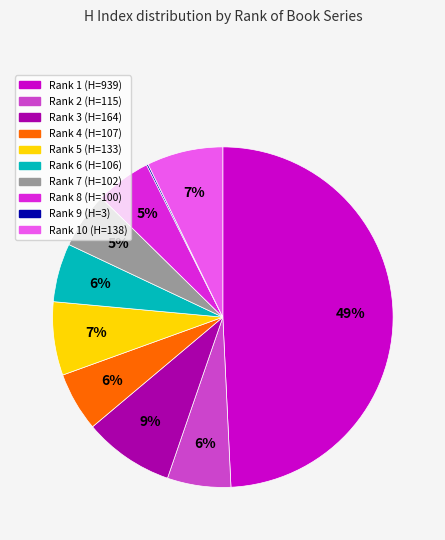

To the nearest percent, what is the average slice percentage?

10%